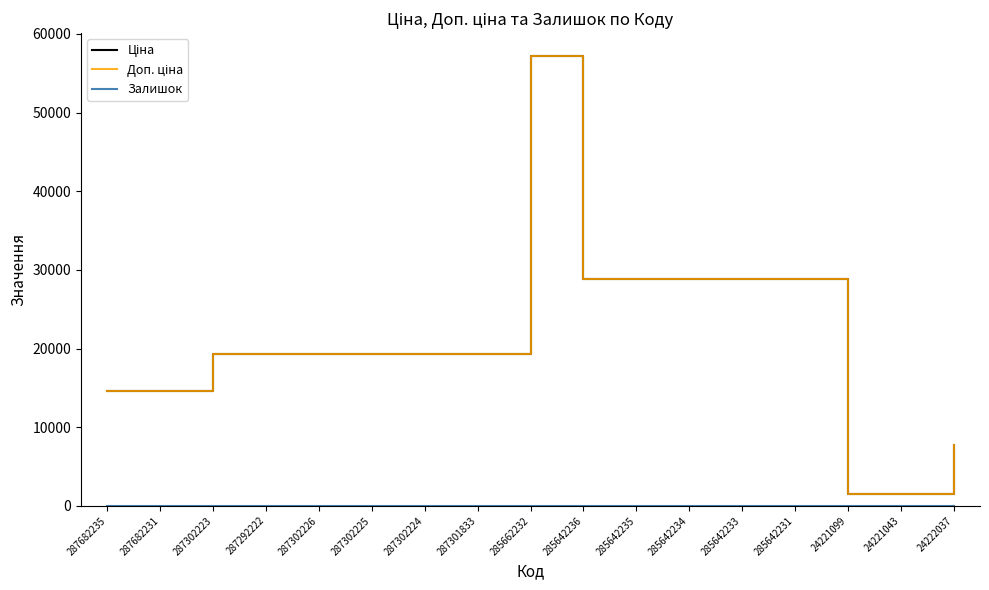

What is the maximum value shown in the chart?

57235.5